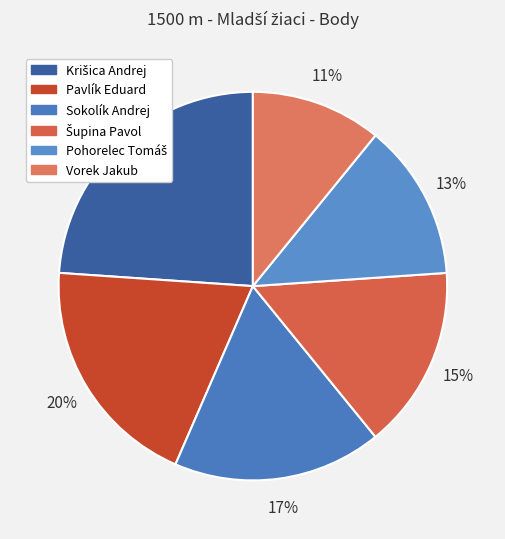

Is Krišica Andrej the majority of the pie?

No